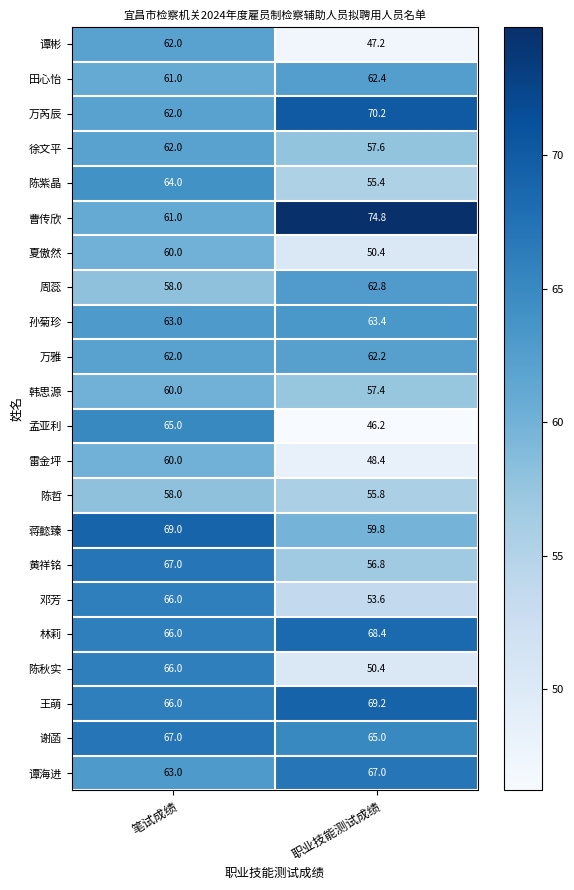

True or false: 王萌 has a value of 69.2 at 职业技能测试成绩.

True